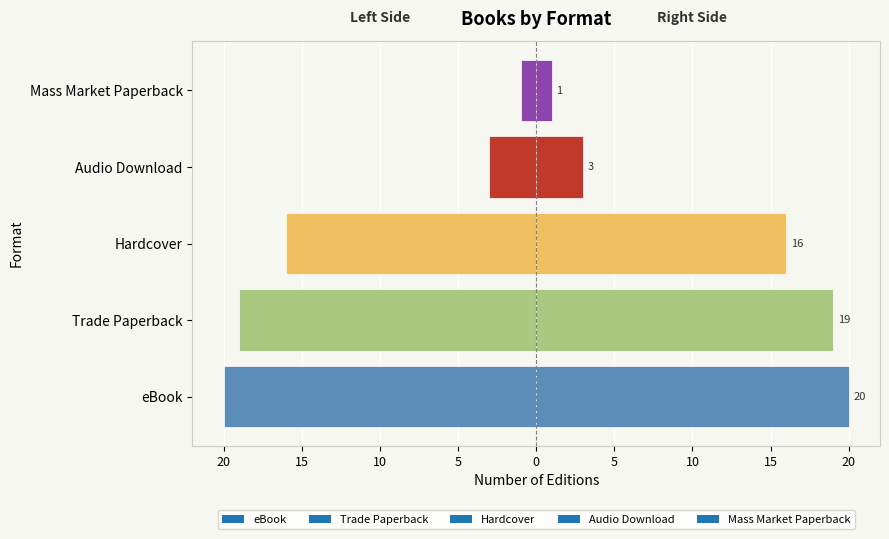

Reading right to left, list all the values displayed in this chart.

Mass Market Paperback=-1	Audio Download=-3	Hardcover=-16	Trade Paperback=-19	eBook=-20